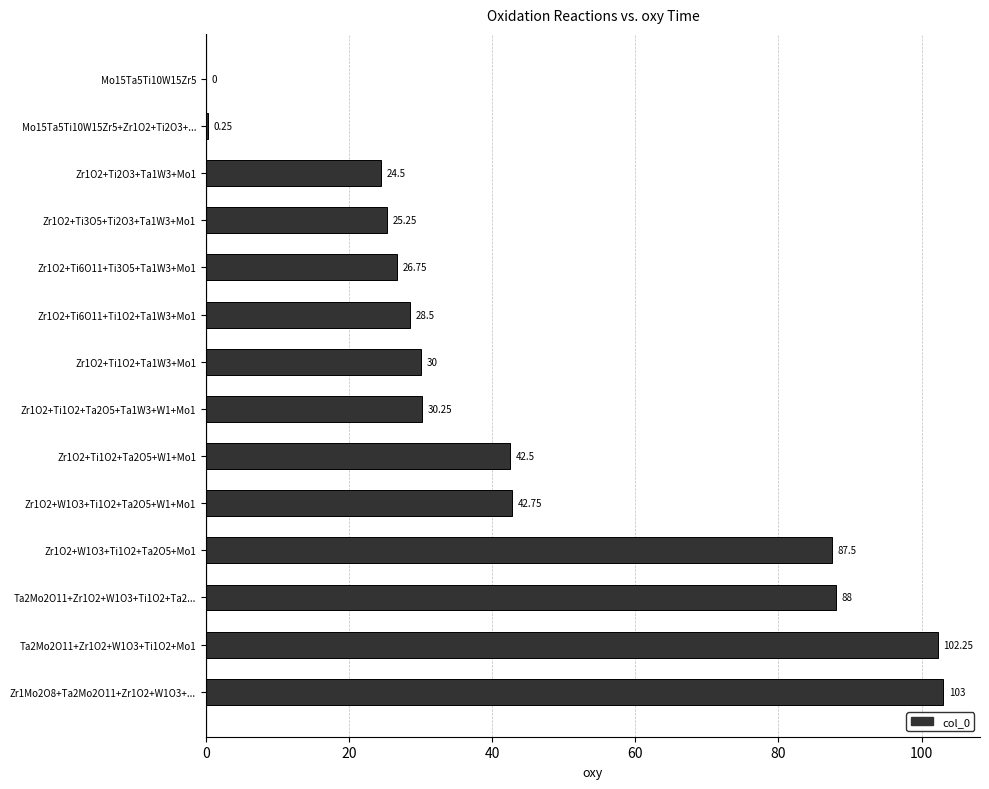

What is the ratio of the value at Zr1O2+Ti1O2+Ta1W3+Mo1 to the value at Zr1O2+Ti6O11+Ti3O5+Ta1W3+Mo1?

1.1